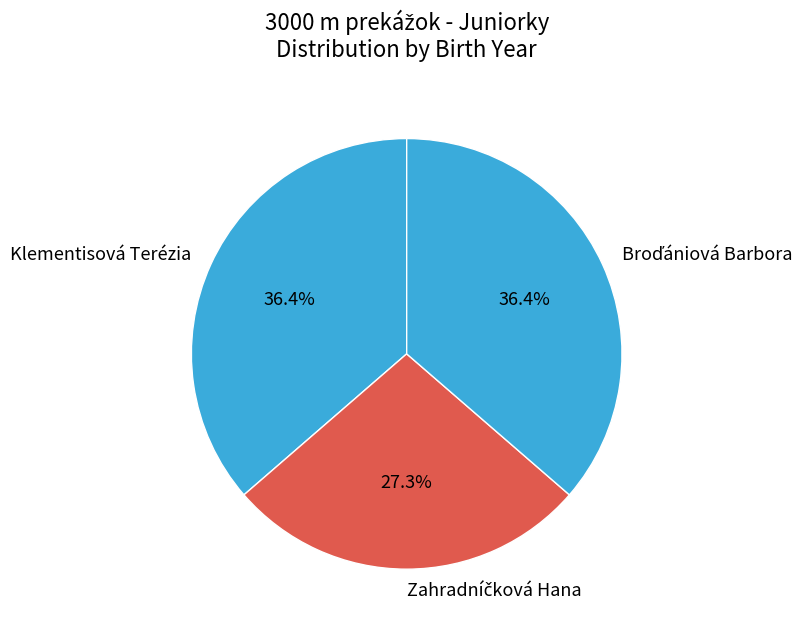

What percentage is NOT represented by Klementisová Terézia?

63.6%